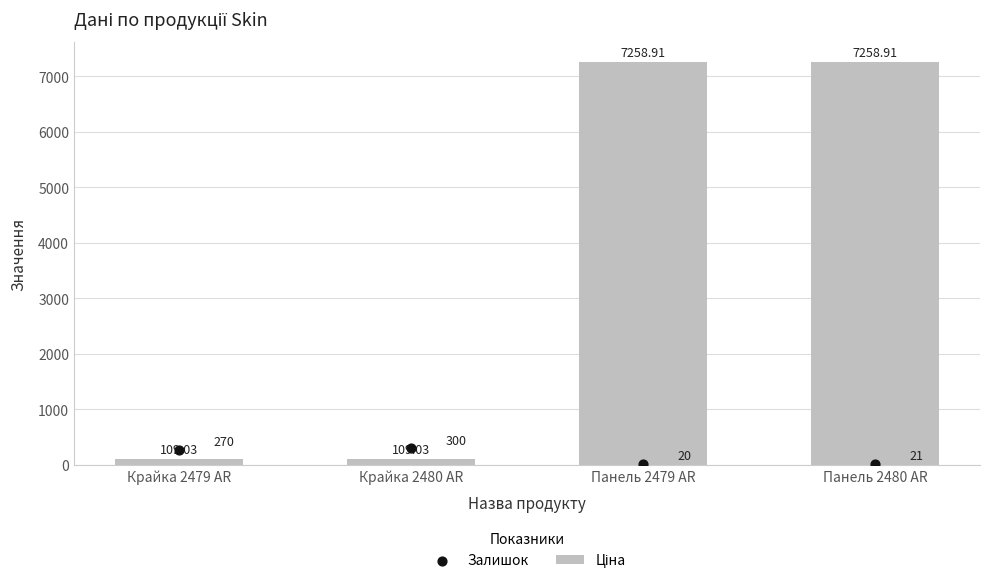

At which category is the sum across all series the highest?

Панель 2480 AR